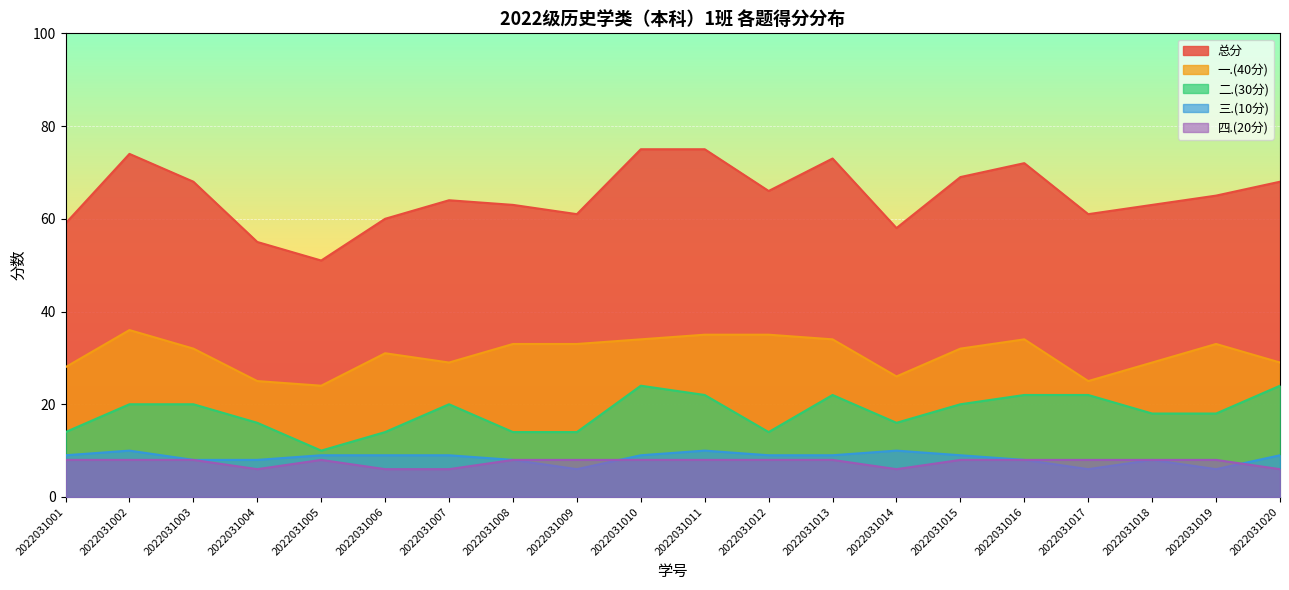

What is the value of the 总分 point at the 6th from the left?

60